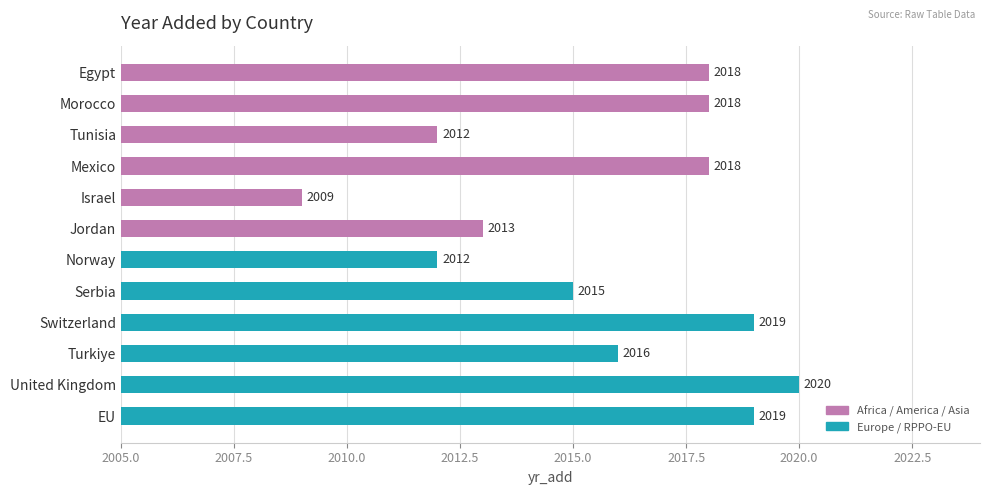

Reading top to bottom, list all the values displayed in this chart.

2018	2018	2012	2018	2009	2013	2012	2015	2019	2016	2020	2019